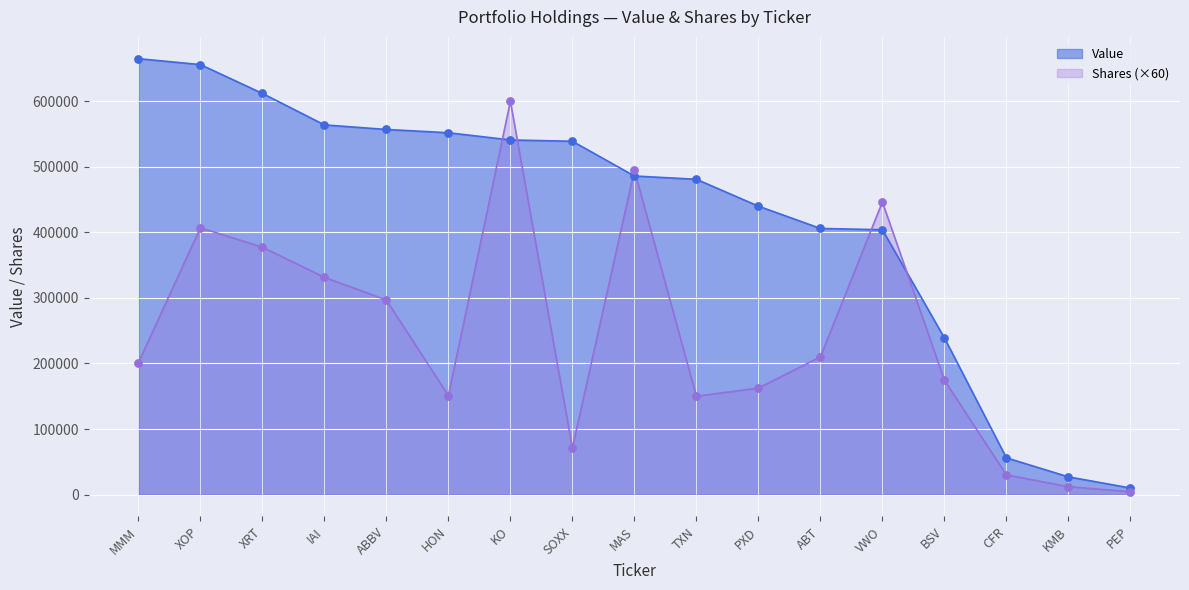

Which series reaches the maximum Y coordinate?

Value